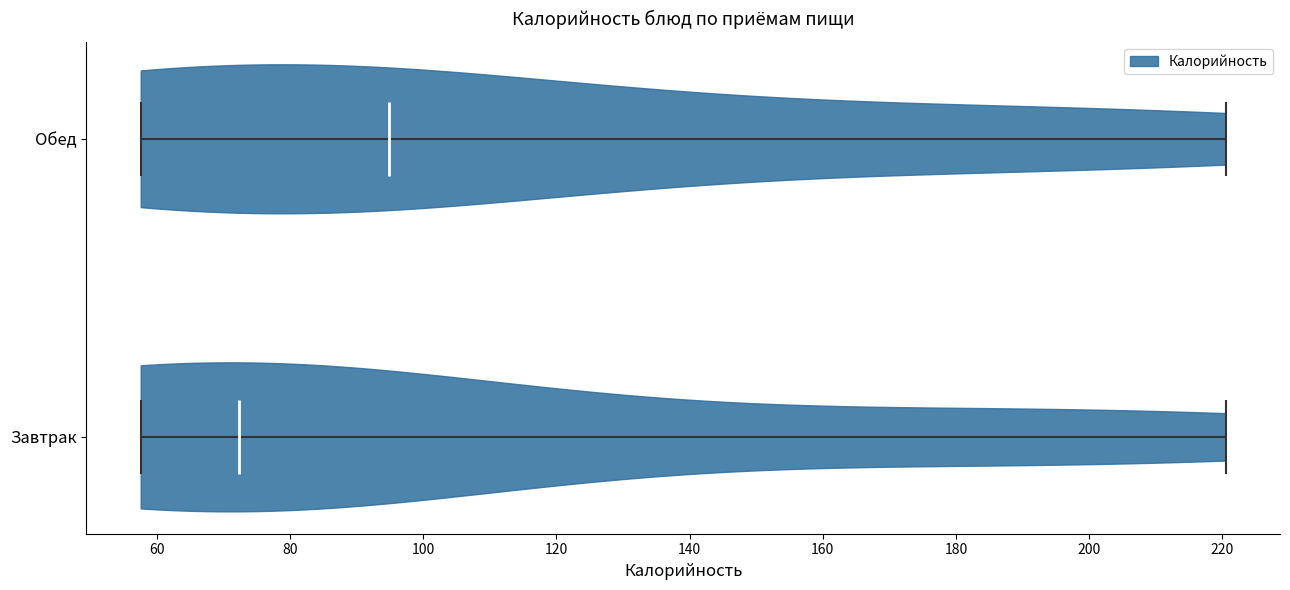

Reading bottom to top, read every violin against the x-axis: where its median line is, and the lowest and highest points it reaches. The values are not printed on the chart, so give them approximately, as read against the axis.

Завтрак: median line 72, lowest point 58, highest point 220
Обед: median line 94, lowest point 58, highest point 220